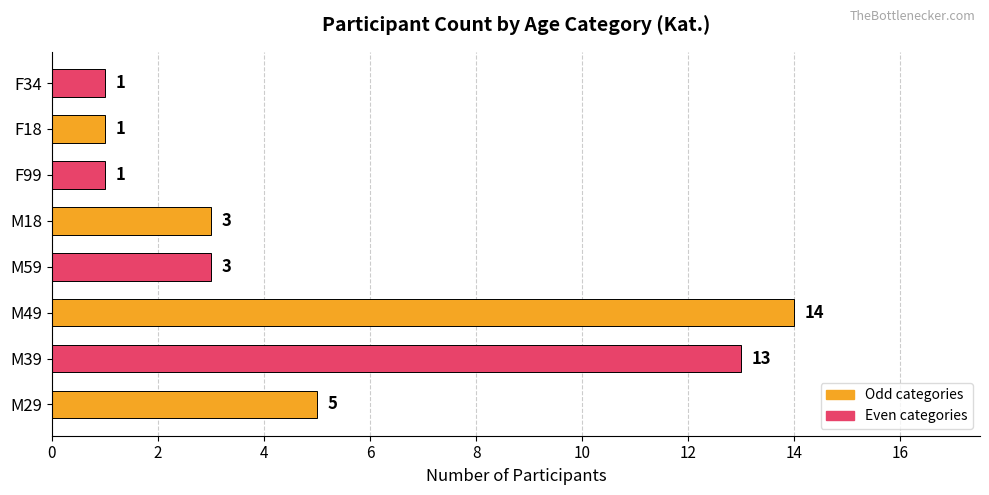

Does the chart contain stacked bars?

No